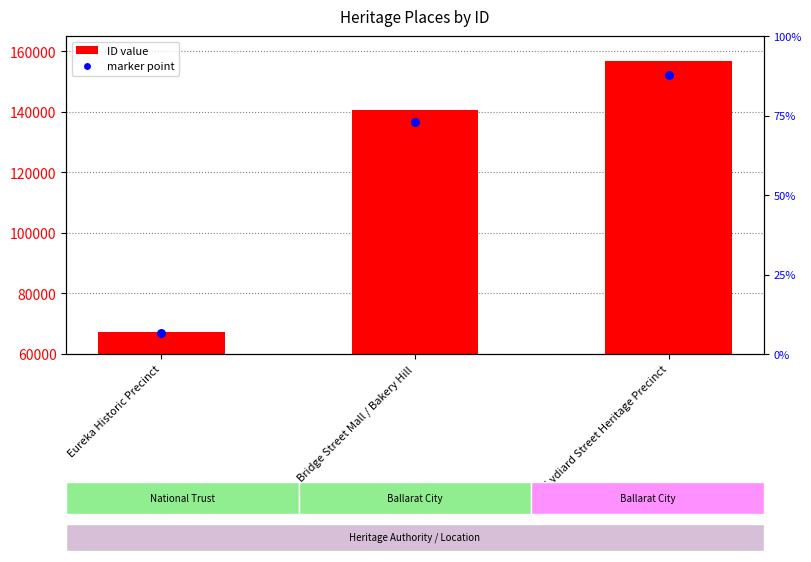

Between Eureka Historic Precinct and Bridge Street Mall / Bakery Hill, which is larger?

Bridge Street Mall / Bakery Hill